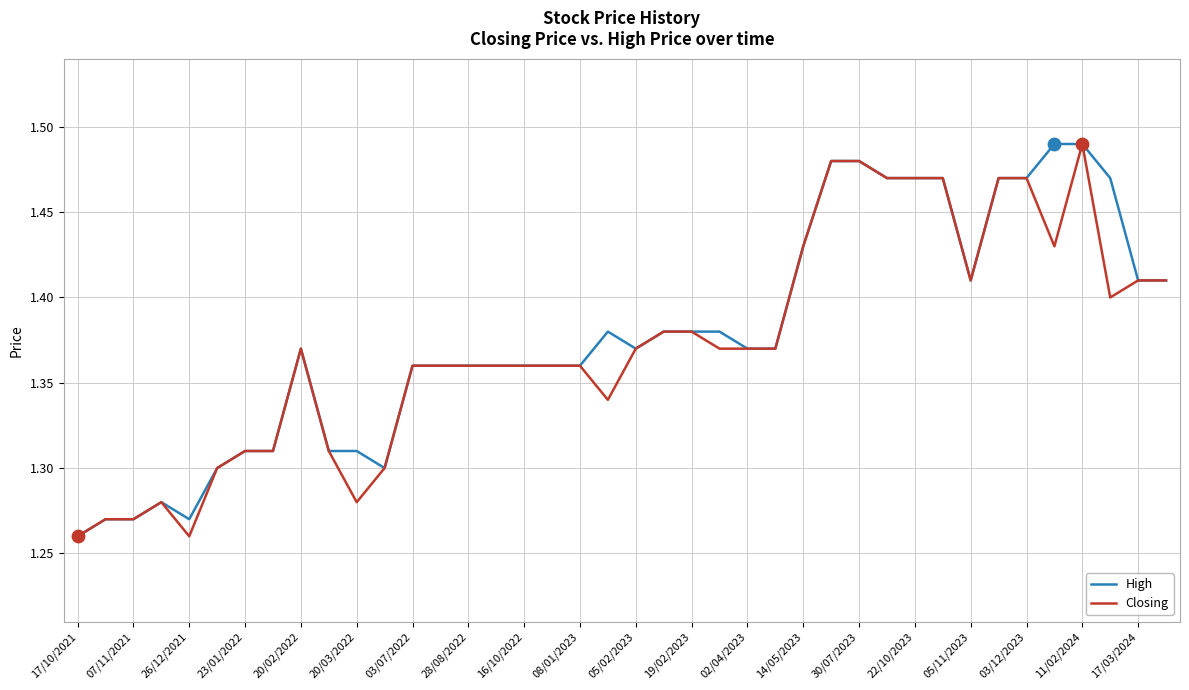

Which series has the largest total across all categories?

High